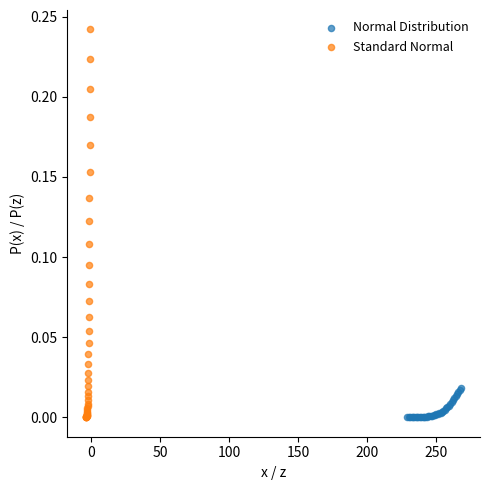

Which series has the largest Y range (max minus min)?

Standard Normal